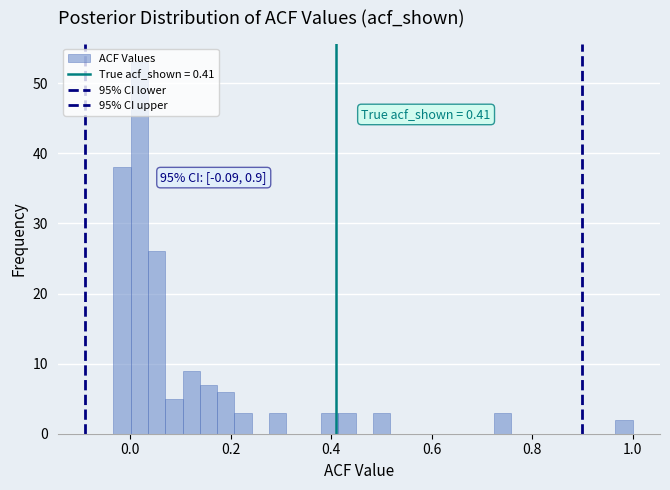

Read against the x-axis, roughly where is the centre of the tallest bar?

0.02